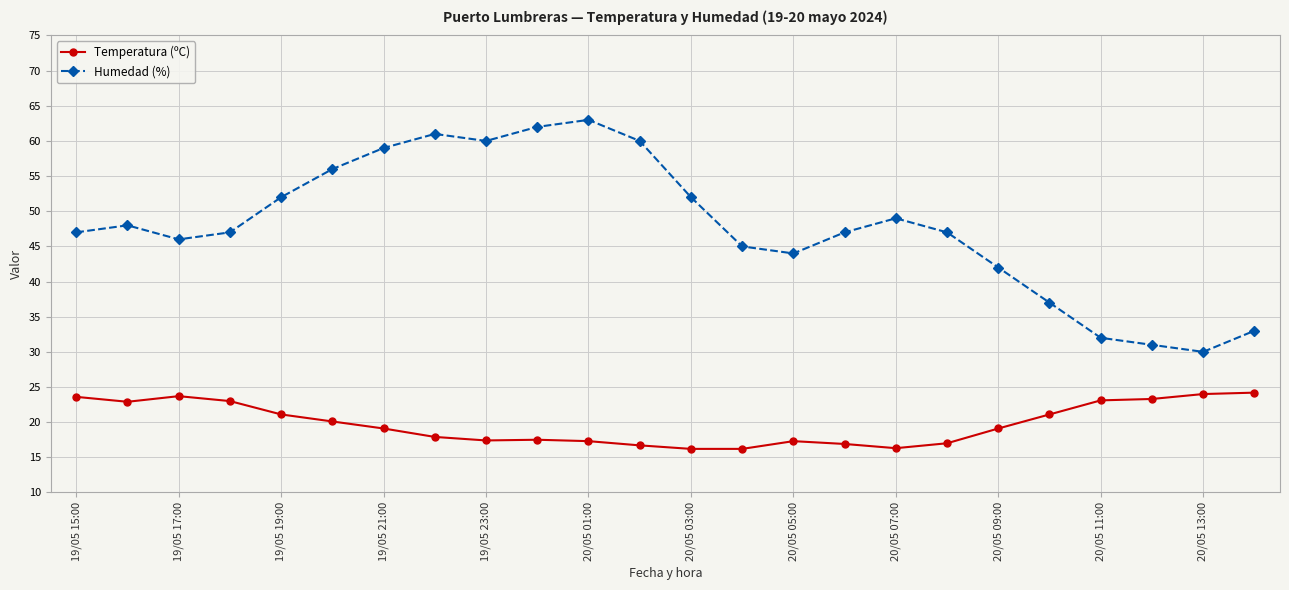

Which series has the largest range (max minus min)?

Humedad (%)